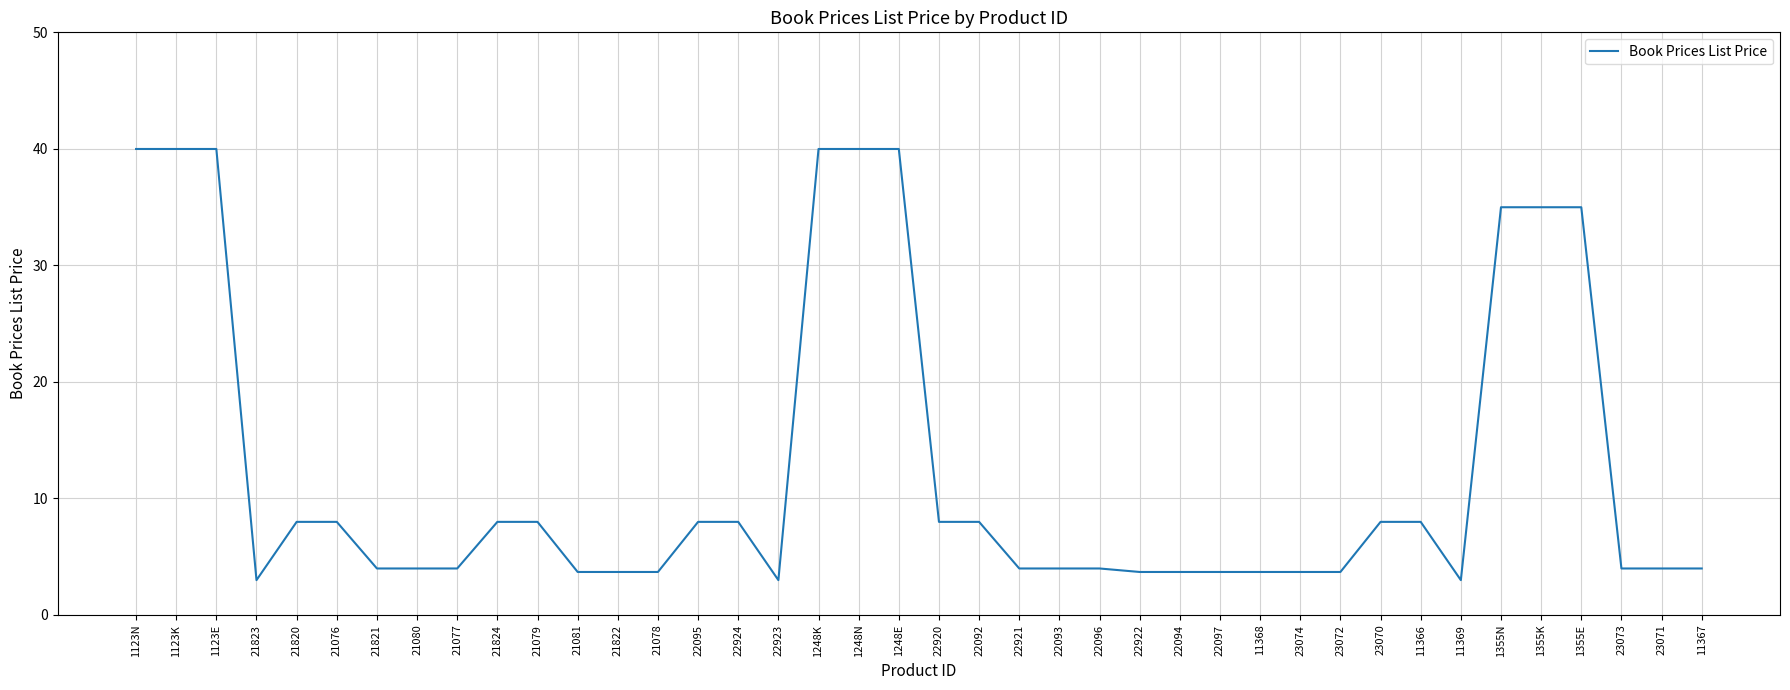

What is the greatest value displayed?

40.0